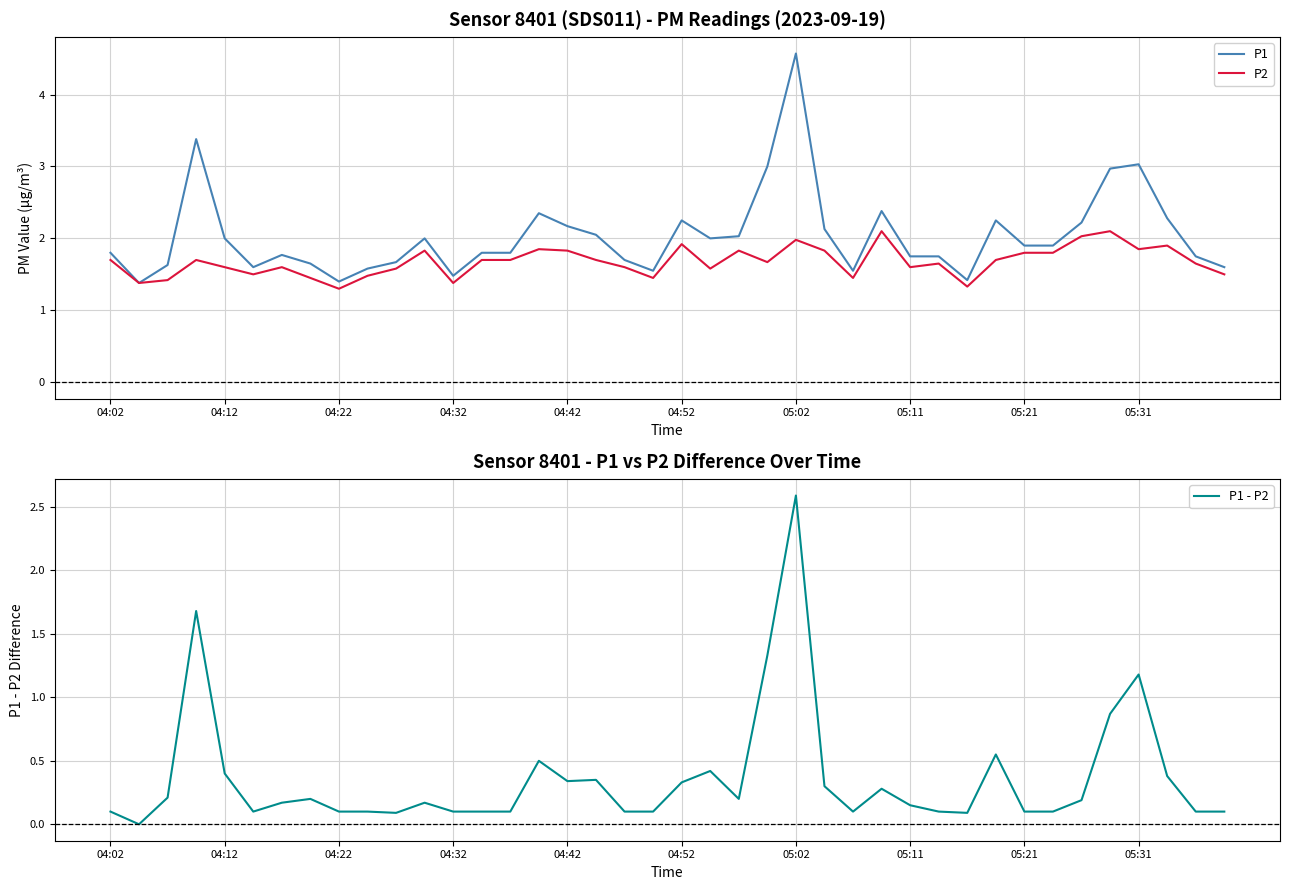

What is the highest value of the P1 series?

4.6